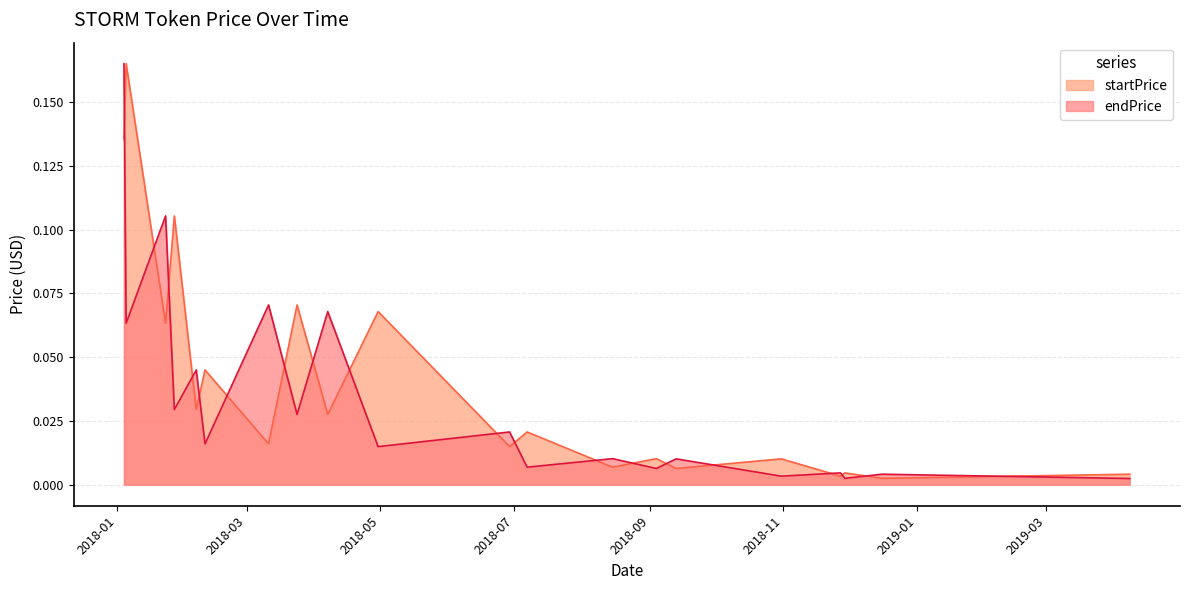

What is the label of the 3rd point from the left?

2018-01-23